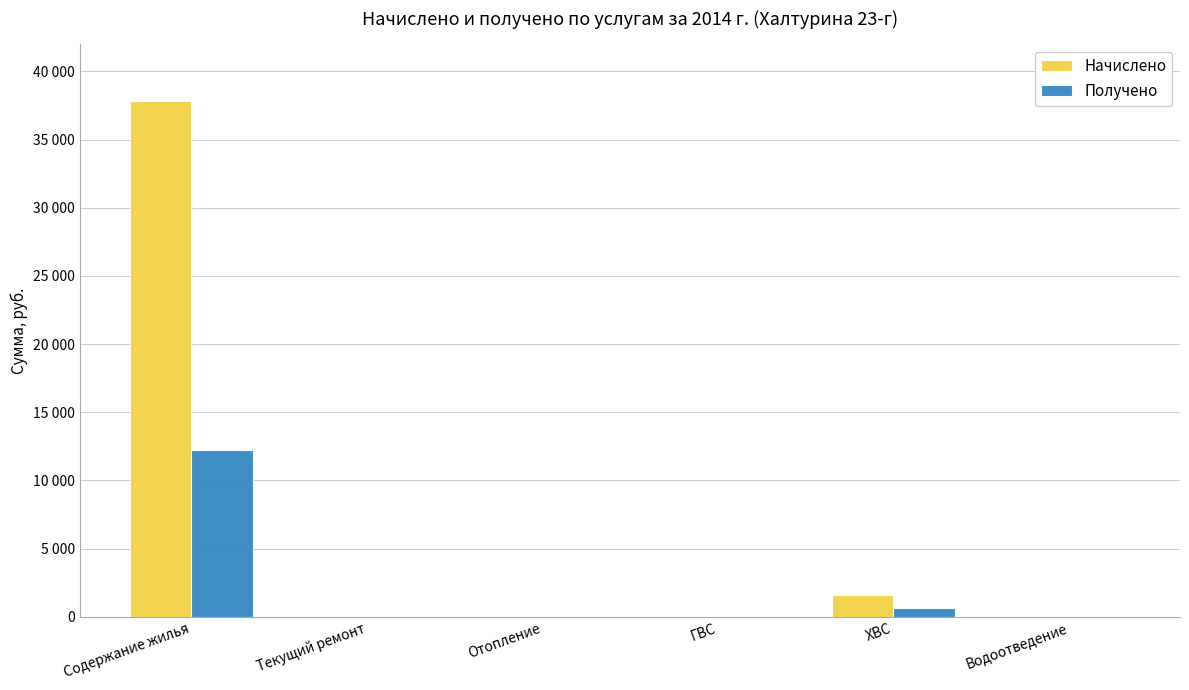

Rank the series at ГВС from lowest to highest value.

Начислено, Получено